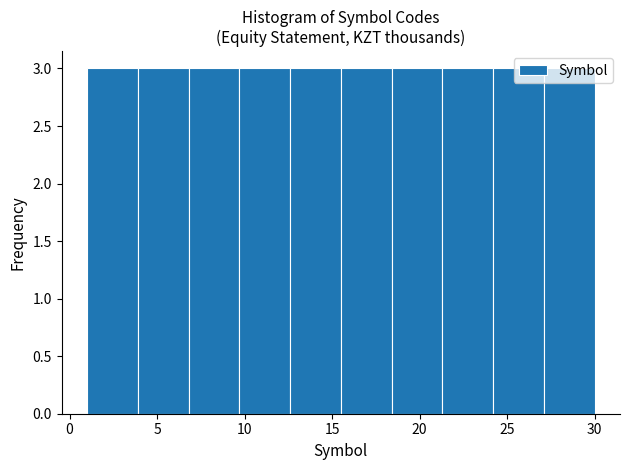

Reading left to right, transcribe this chart: for each bar, give the range it covers on the x-axis and its height. Neither the bar edges nor the heights are printed on the chart, so give them approximately, as read against the axes.

1.0 to 3.9: 3
3.9 to 6.8: 3
6.8 to 9.7: 3
9.7 to 12.6: 3
12.6 to 15.5: 3
15.5 to 18.4: 3
18.4 to 21.3: 3
21.3 to 24.2: 3
24.2 to 27.1: 3
27.1 to 30.0: 3